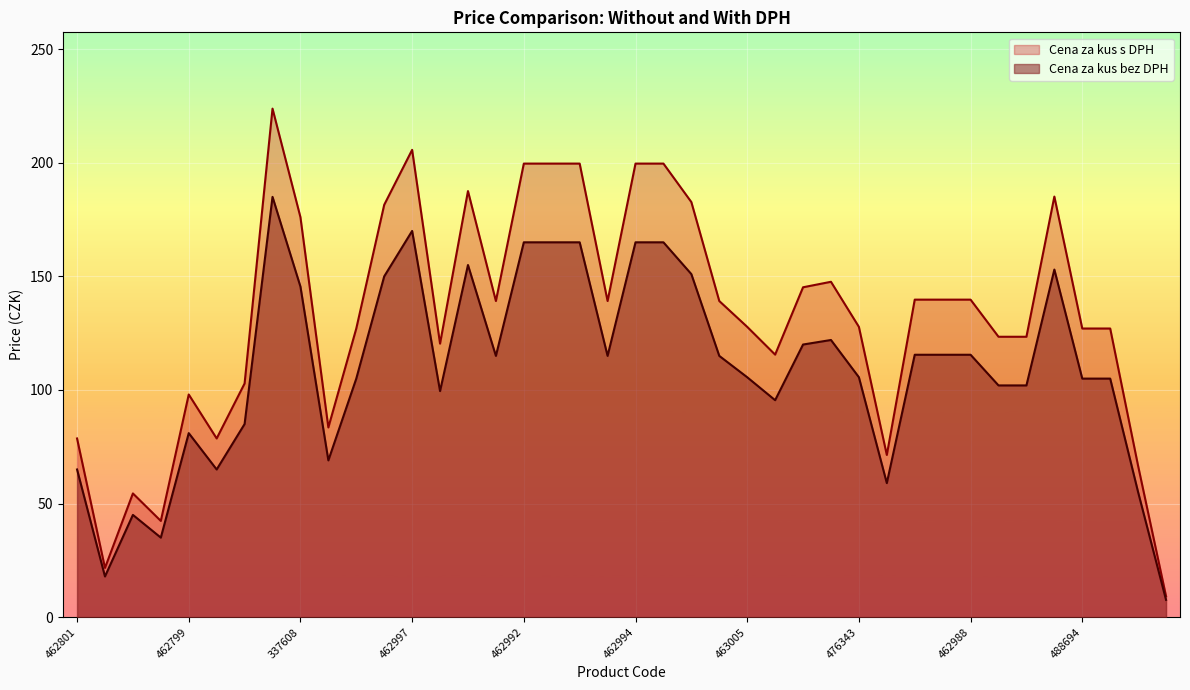

Which has a higher value, 463009 or 400576?

400576